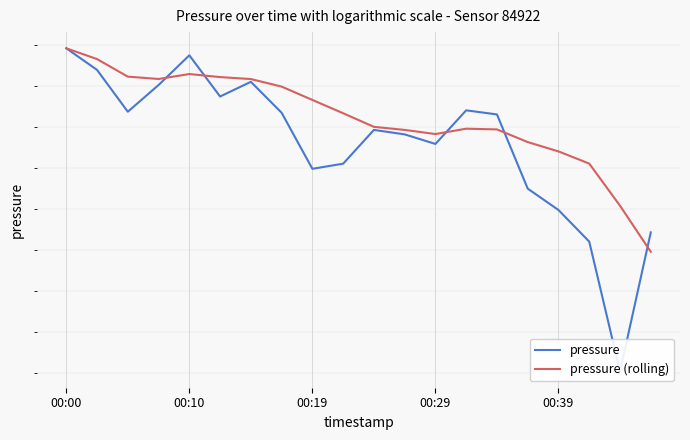

Which category has the highest value in the pressure series?

00:00